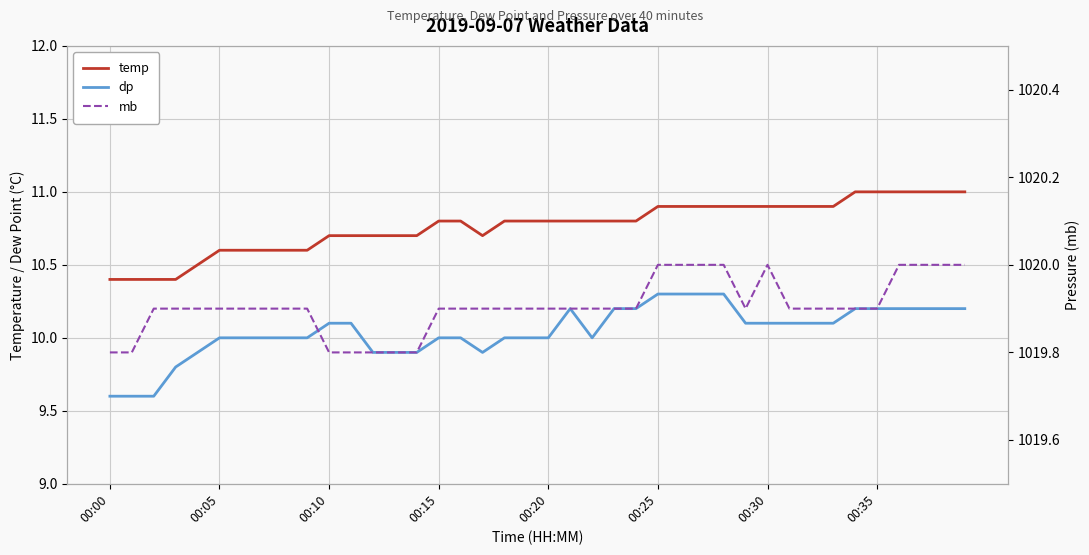

What is the spread (max minus min) of values at 29?

1009.8